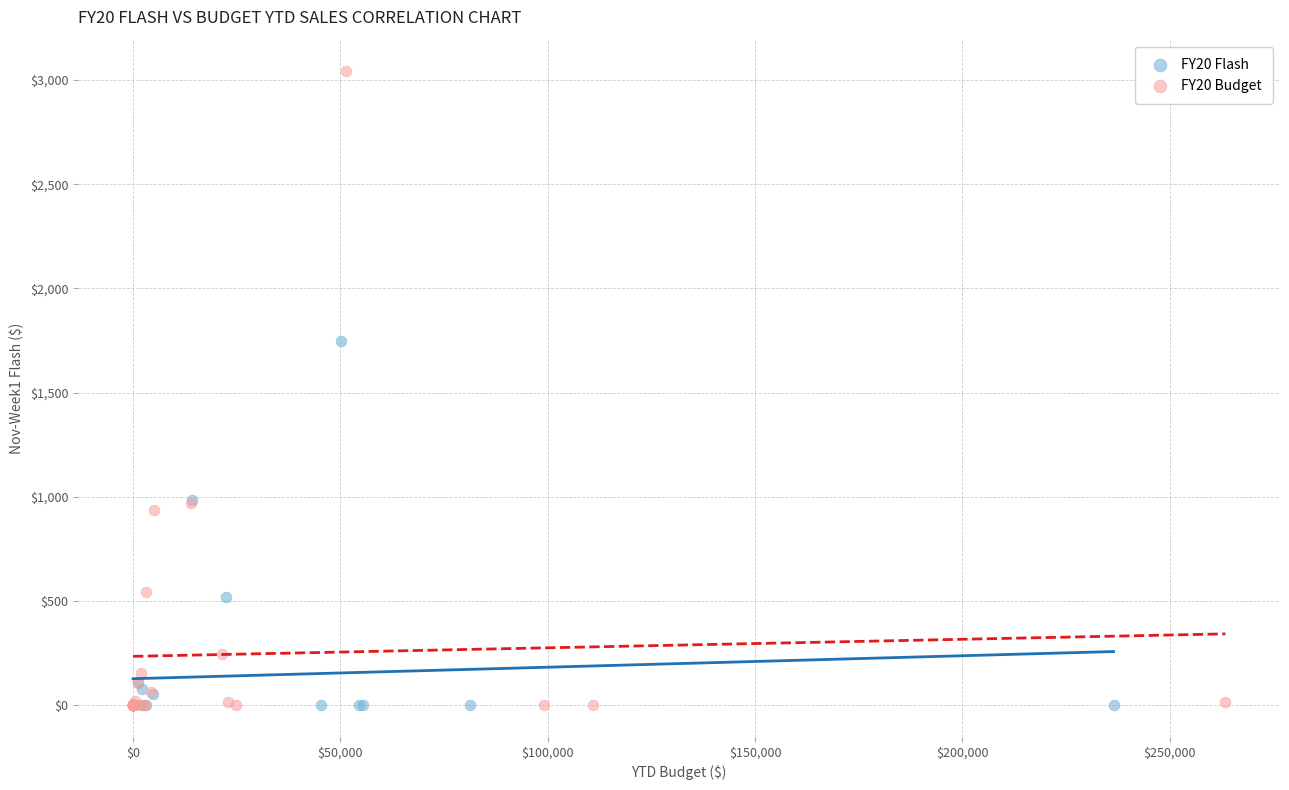

What are all the series names shown in the legend?

FY20 Flash, FY20 Budget